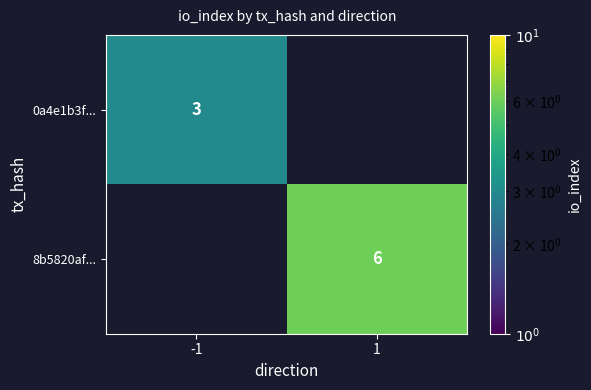

What is the greatest value displayed?

6.0